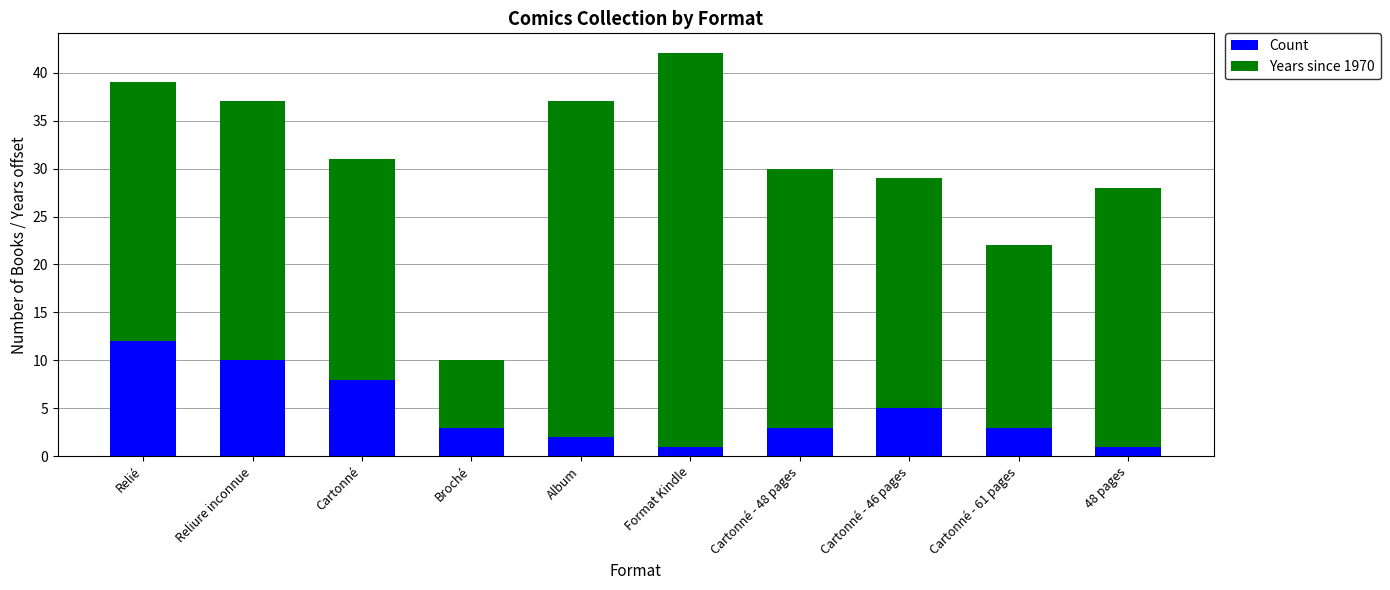

Which category has the highest value in the Count series?

Relié